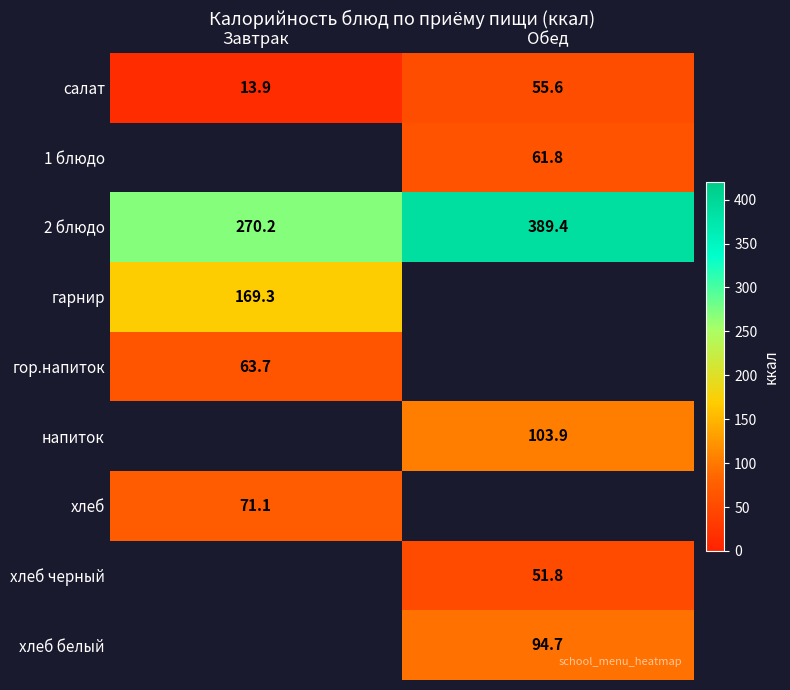

Which label corresponds to the largest value in the chart?

Обед